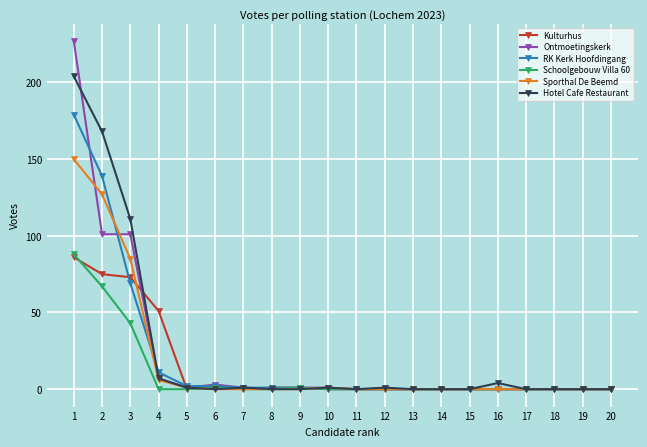

How many lines are shown in the chart?

6